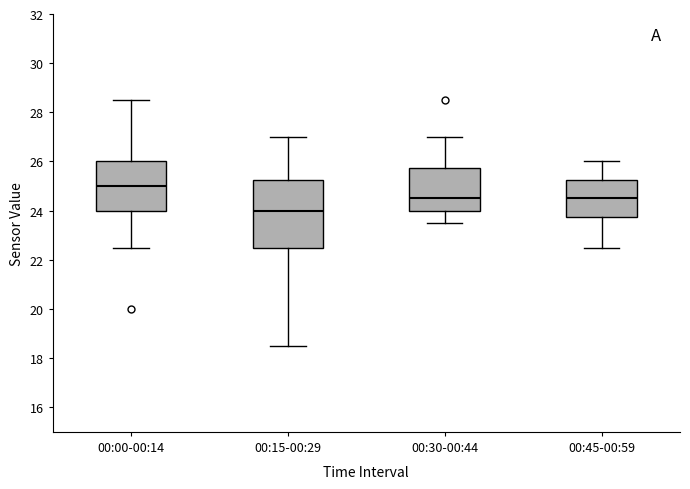

Where does the lower whisker of the box for 00:30-00:44 end on the y-axis? The values are not printed on the chart, so give them approximately, as read against the axis.

23.6